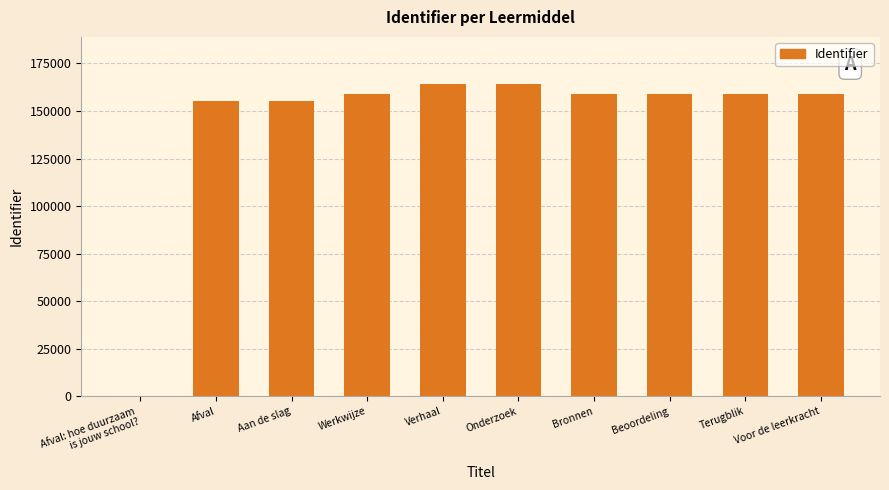

What is the greatest value displayed?

164292